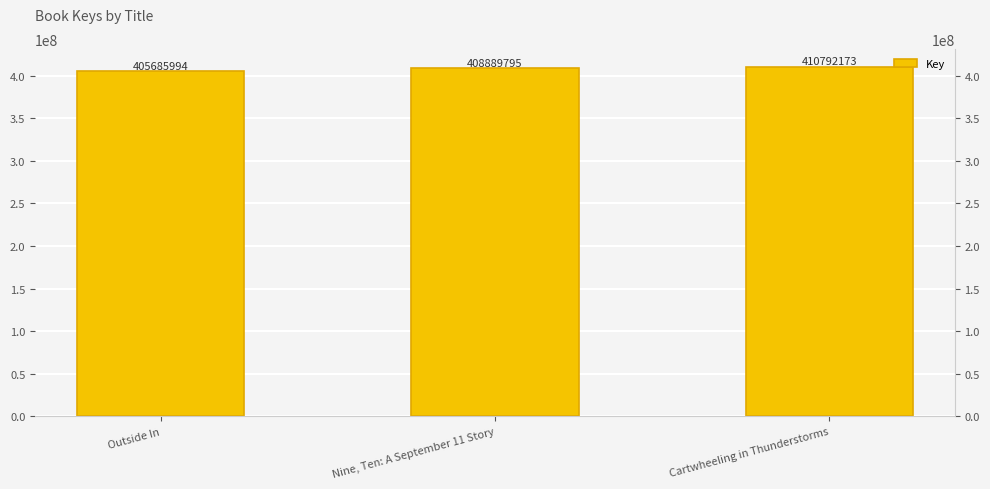

What is the average value?

408455987